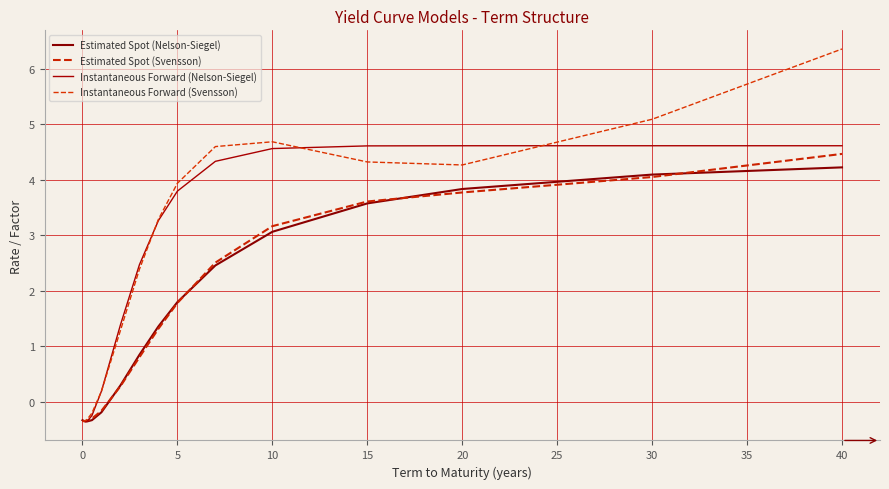

Does the chart have visible grid lines?

Yes